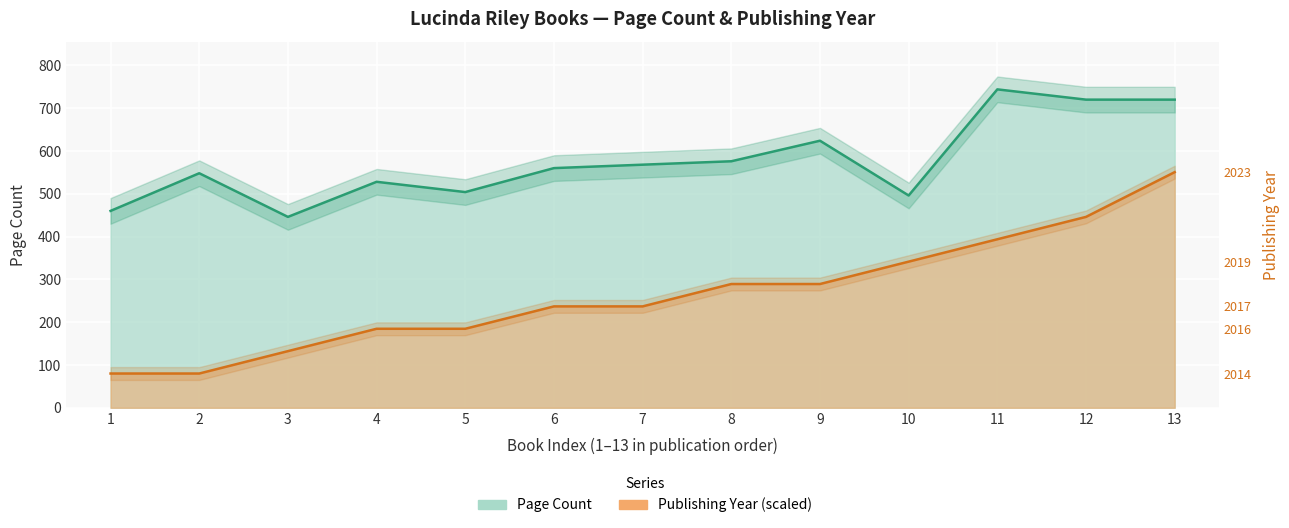

What is the total value across all series at 6?

796.9